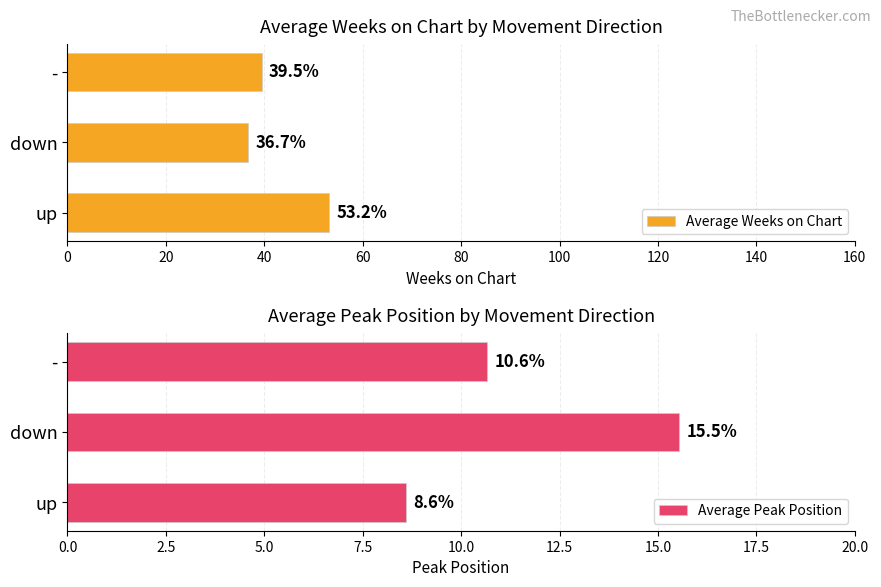

What is the difference between the Average Weeks on Chart values at down and up?

16.5